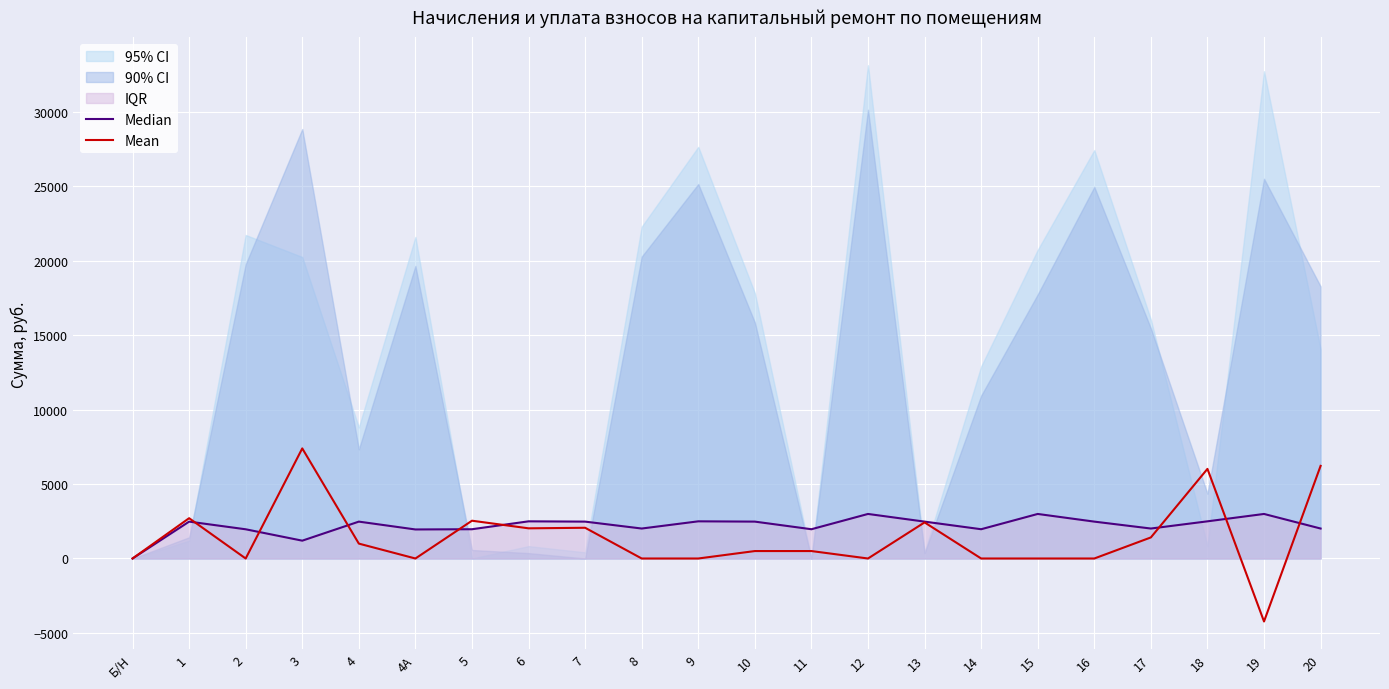

The value of Mean at 14 is 0.0. True or false?

True